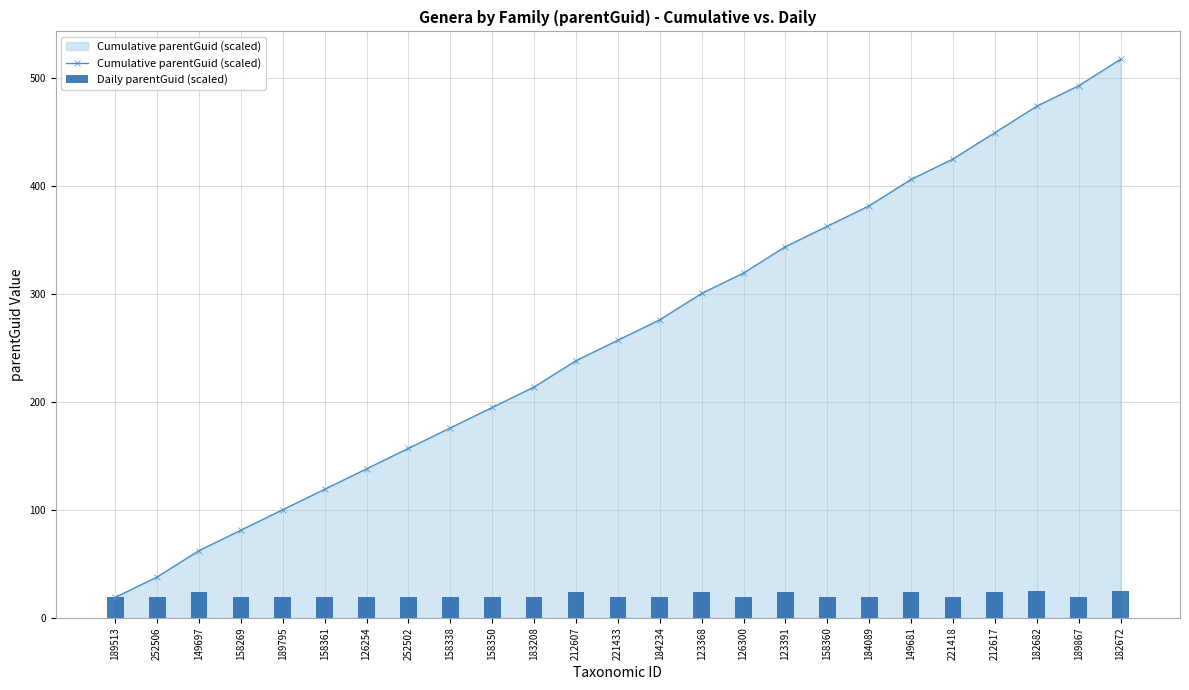

What is the difference between the highest and lowest values at 182672?

493.0